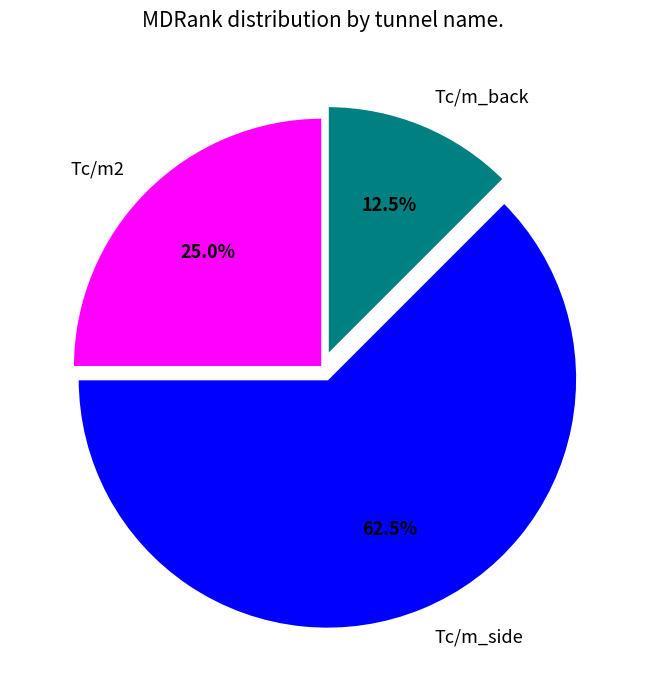

Count the number of slices in the pie.

3